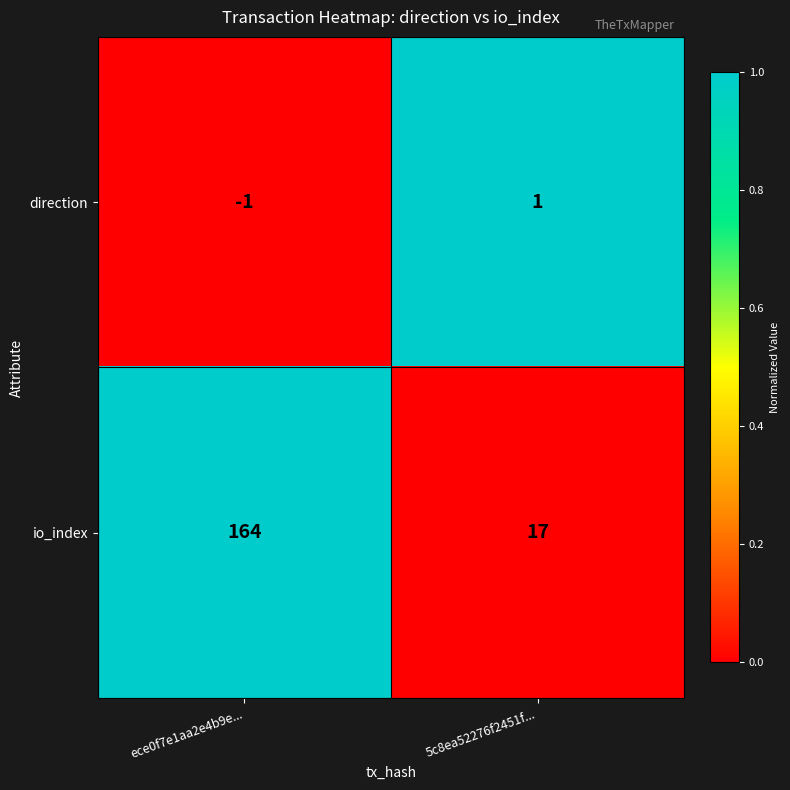

Is the value of direction at 5c8ea52276f2451f... greater than the value of io_index at ece0f7e1aa2e4b9e...?

No